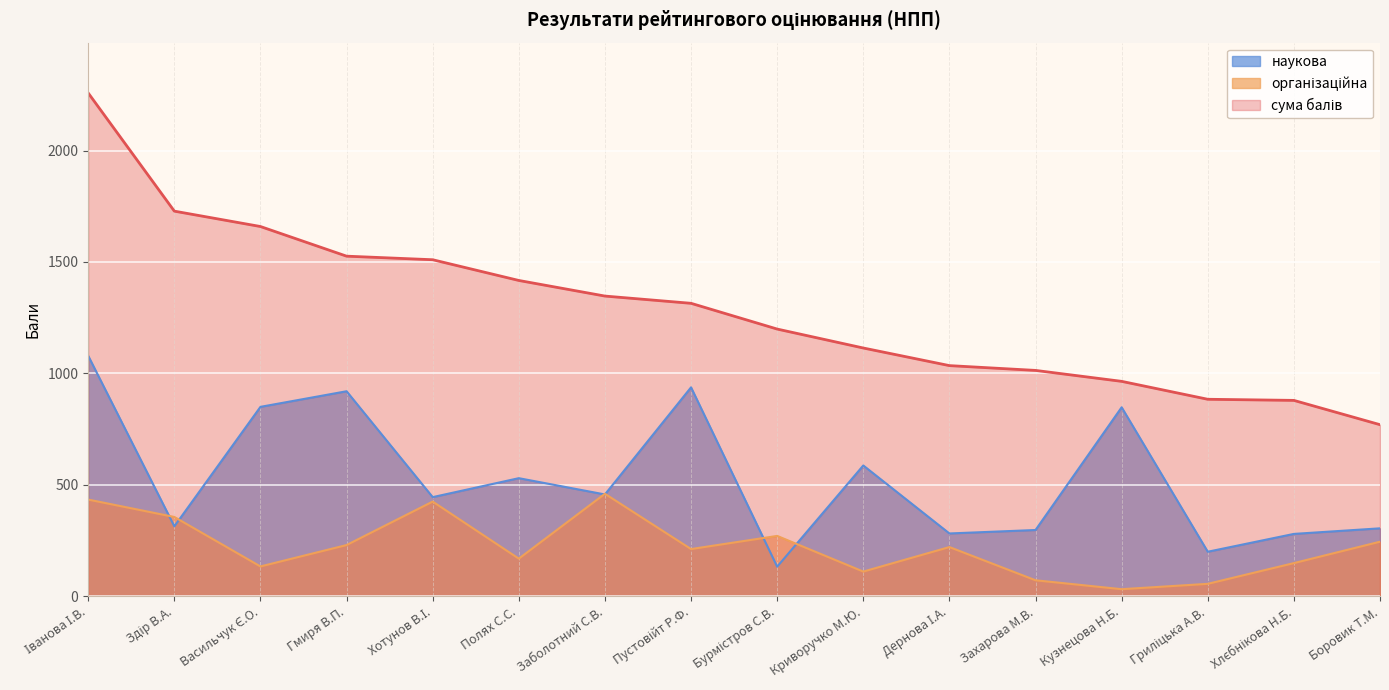

In наукова, how many points are higher than both neighbors (excluding endpoints)?

5